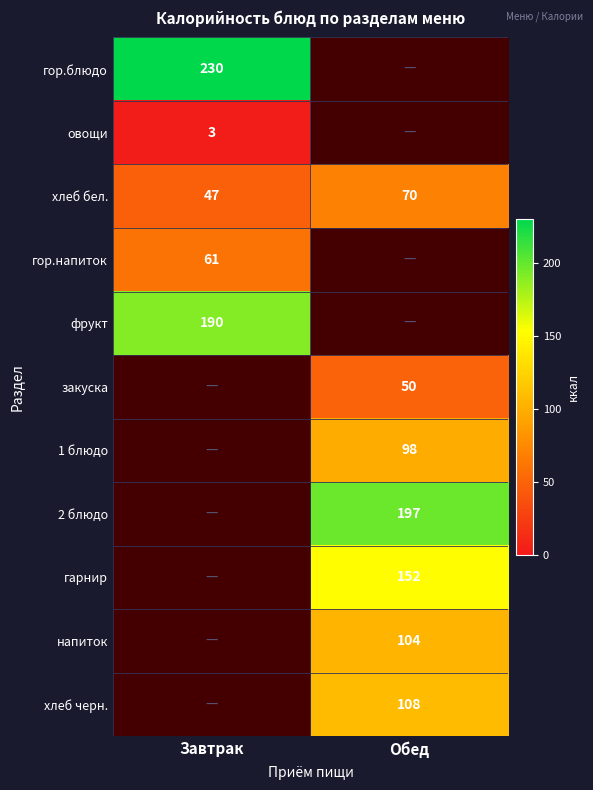

How many distinct data groups are displayed?

11